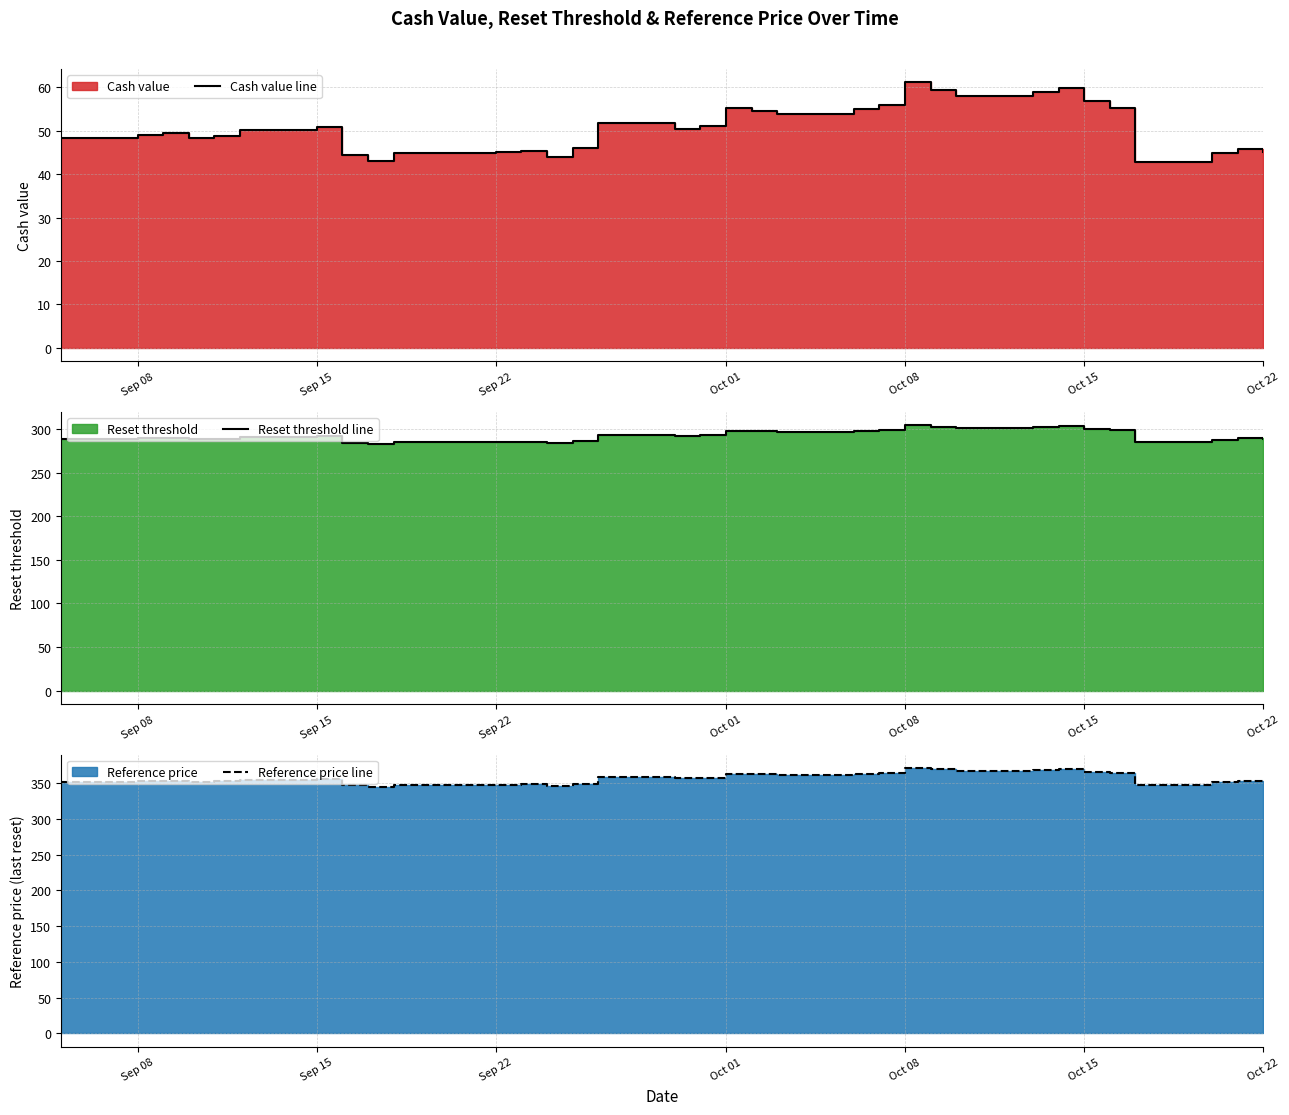

What is the difference between the highest and lowest values at Oct 01?

308.0